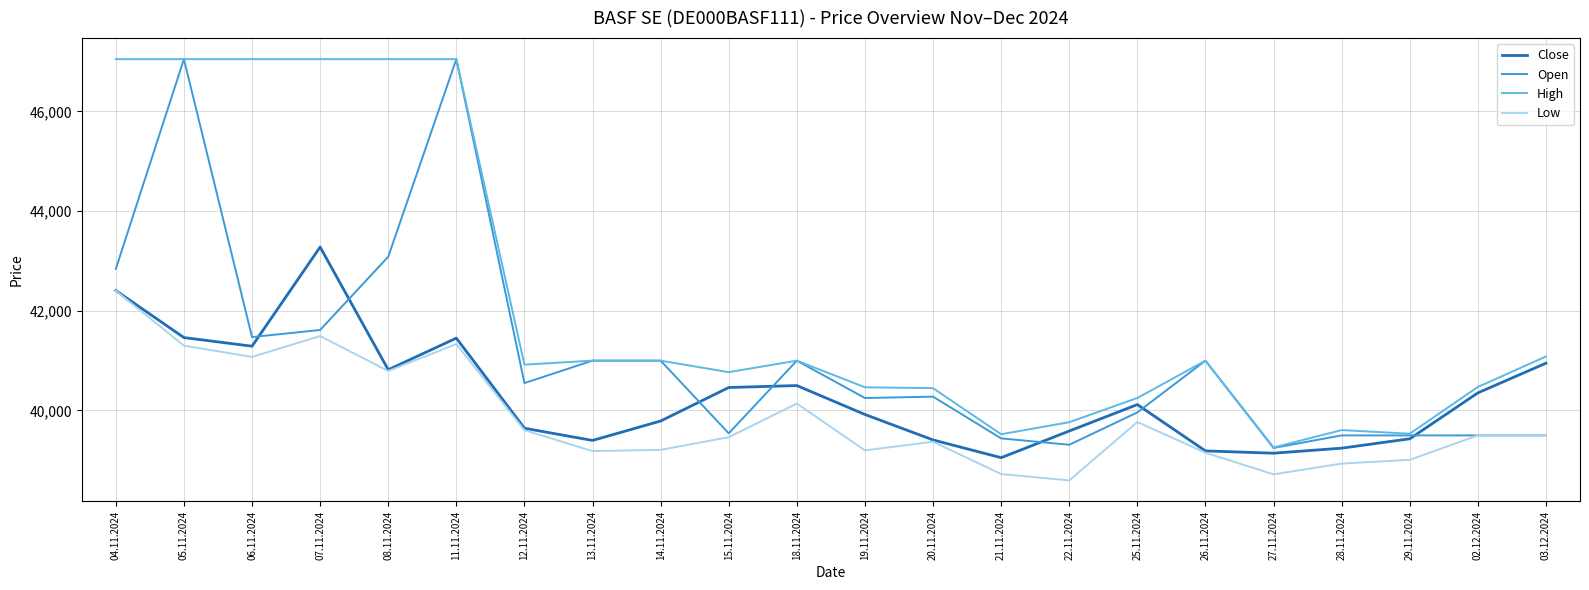

True or false: Close and High cross at least once.

False